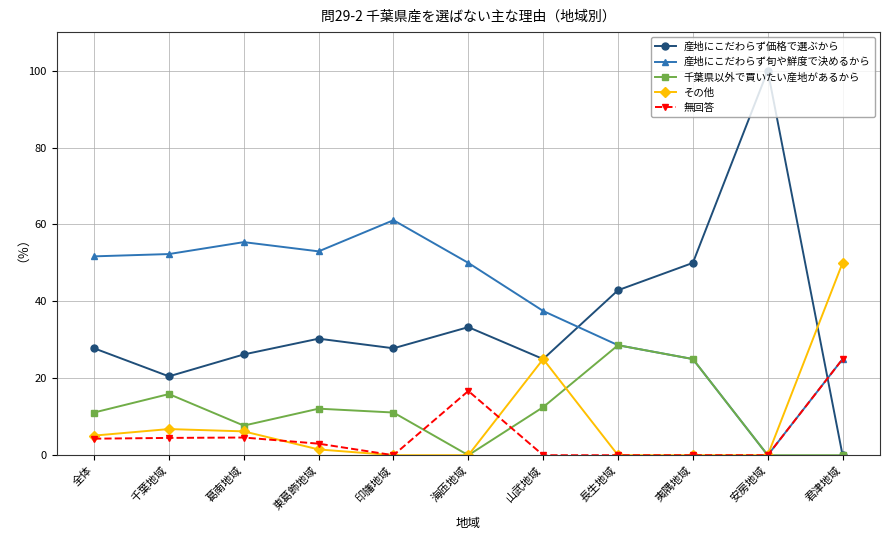

What is the sum of the 無回答 values at 全体 and 長生地域?

4.3